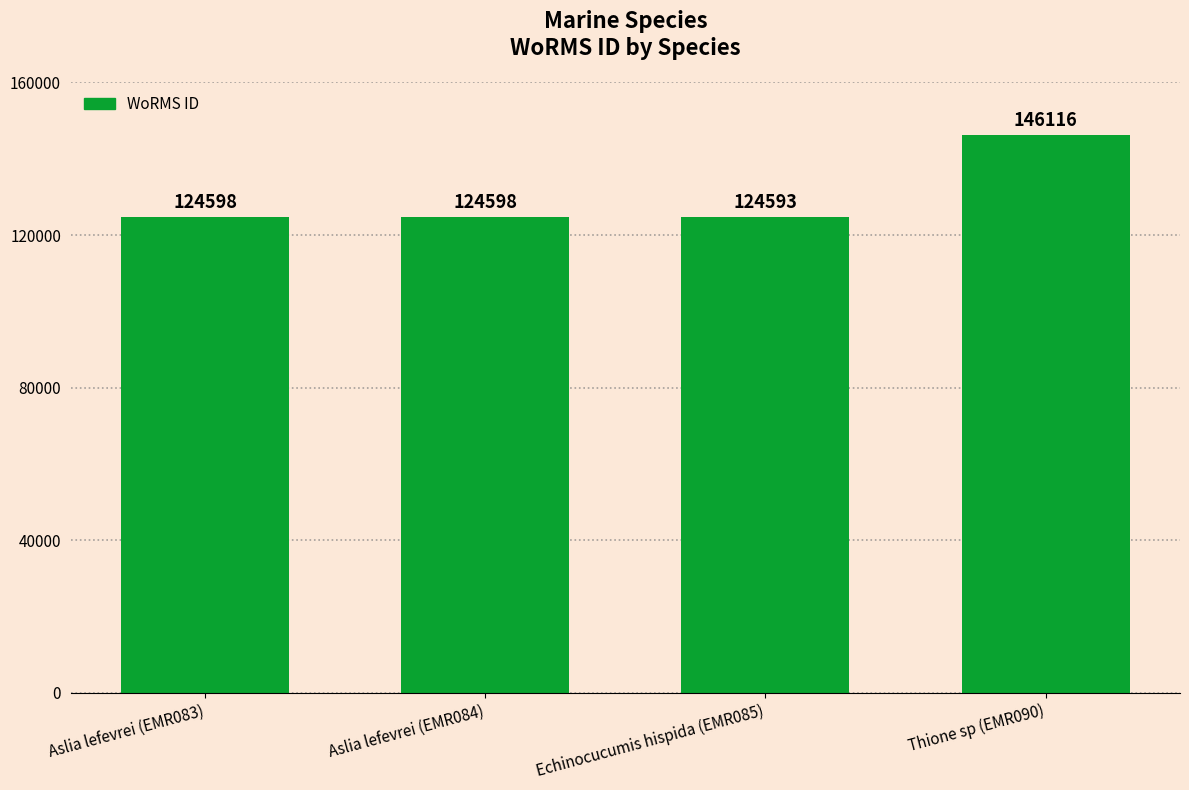

The chart shows a value of 146116 at Thione sp (EMR090). True or false?

True